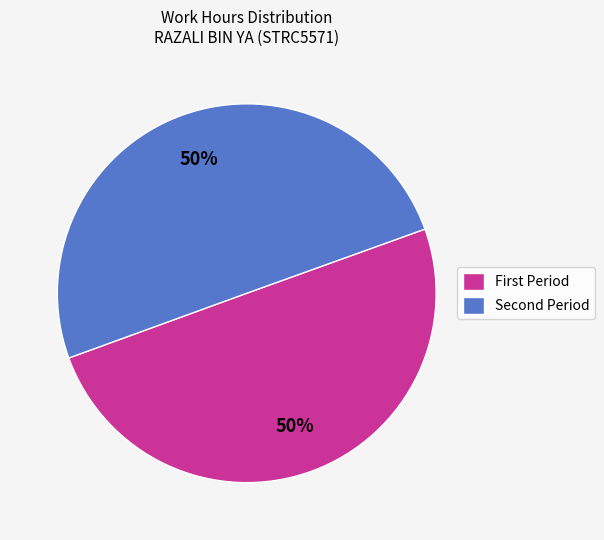

To the nearest percent, what is the average slice percentage?

50%